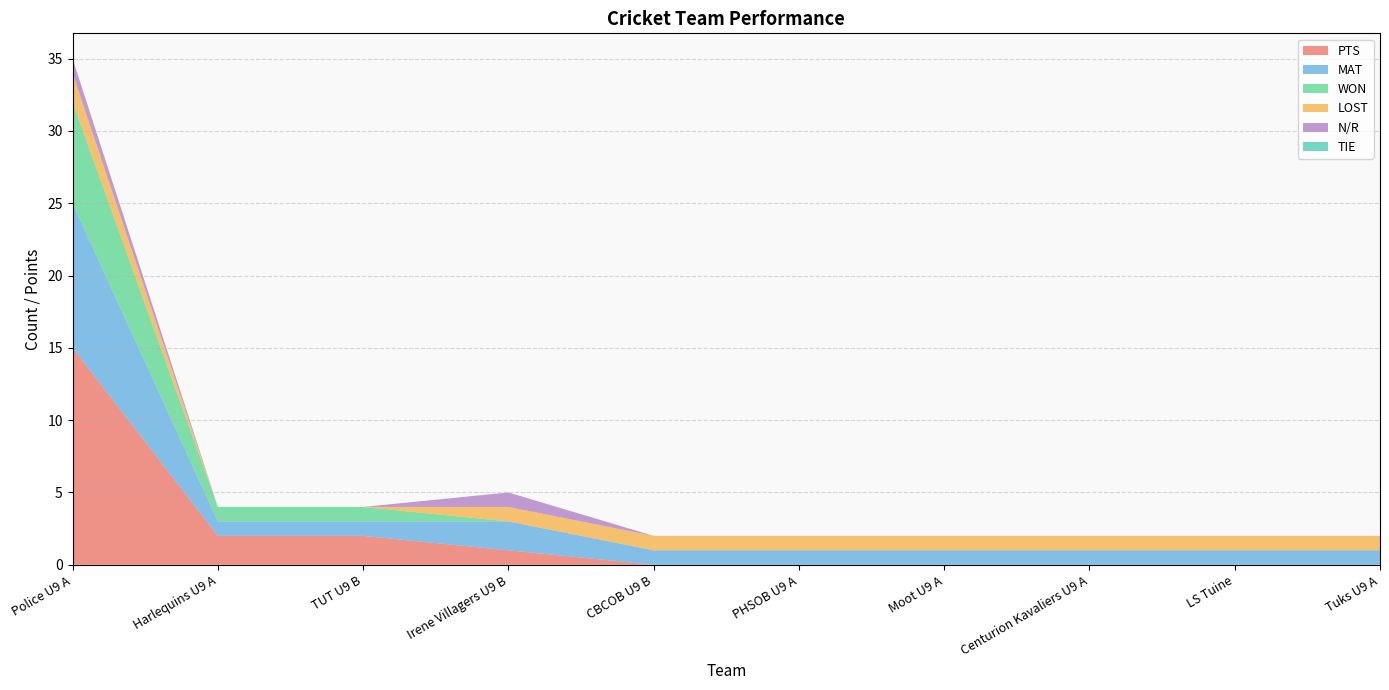

Reading left to right, extract all data points from this chart.

PTS: Police U9 A=15	Harlequins U9 A=2	TUT U9 B=2	Irene Villagers U9 B=1	CBCOB U9 B=0	PHSOB U9 A=0	Moot U9 A=0	Centurion Kavaliers U9 A=0	LS Tuine=0	Tuks U9 A=0
MAT: Police U9 A=10	Harlequins U9 A=1	TUT U9 B=1	Irene Villagers U9 B=2	CBCOB U9 B=1	PHSOB U9 A=1	Moot U9 A=1	Centurion Kavaliers U9 A=1	LS Tuine=1	Tuks U9 A=1
WON: Police U9 A=7	Harlequins U9 A=1	TUT U9 B=1	Irene Villagers U9 B=0	CBCOB U9 B=0	PHSOB U9 A=0	Moot U9 A=0	Centurion Kavaliers U9 A=0	LS Tuine=0	Tuks U9 A=0
LOST: Police U9 A=2	Harlequins U9 A=0	TUT U9 B=0	Irene Villagers U9 B=1	CBCOB U9 B=1	PHSOB U9 A=1	Moot U9 A=1	Centurion Kavaliers U9 A=1	LS Tuine=1	Tuks U9 A=1
N/R: Police U9 A=1	Harlequins U9 A=0	TUT U9 B=0	Irene Villagers U9 B=1	CBCOB U9 B=0	PHSOB U9 A=0	Moot U9 A=0	Centurion Kavaliers U9 A=0	LS Tuine=0	Tuks U9 A=0
TIE: Police U9 A=0	Harlequins U9 A=0	TUT U9 B=0	Irene Villagers U9 B=0	CBCOB U9 B=0	PHSOB U9 A=0	Moot U9 A=0	Centurion Kavaliers U9 A=0	LS Tuine=0	Tuks U9 A=0